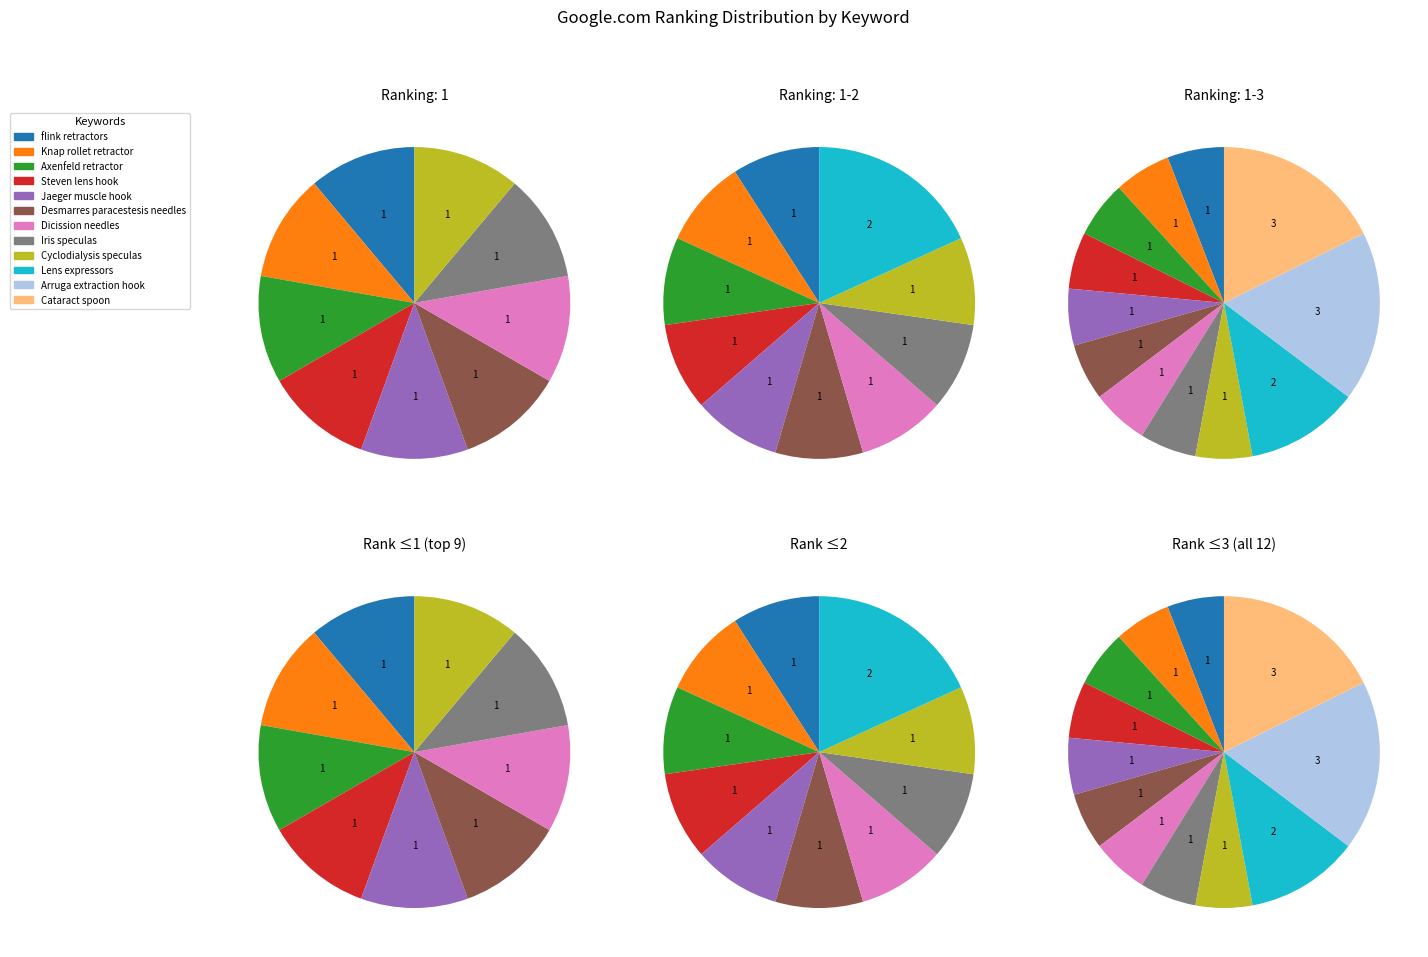

Count the number of slices in the pie.

12